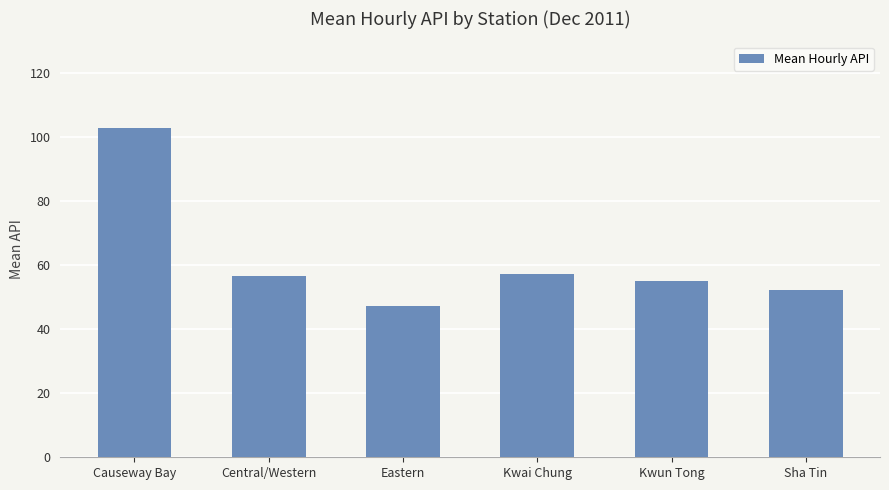

Approximately how many times larger is the value at Eastern compared to Kwun Tong?

0.9